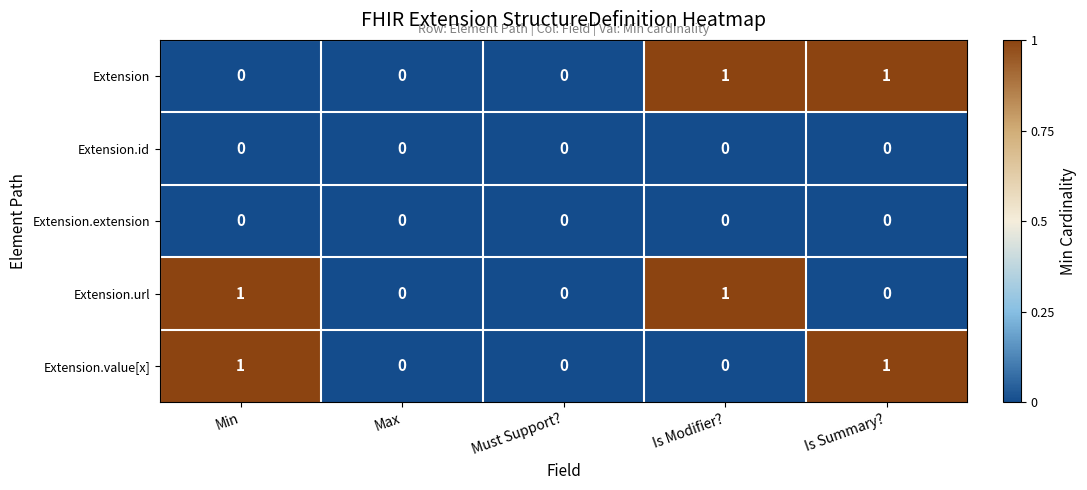

Reading right to left, what are all the values shown in this chart?

Extension: Is Summary?=1	Is Modifier?=1	Must Support?=0	Max=0	Min=0
Extension.id: Is Summary?=0	Is Modifier?=0	Must Support?=0	Max=0	Min=0
Extension.extension: Is Summary?=0	Is Modifier?=0	Must Support?=0	Max=0	Min=0
Extension.url: Is Summary?=0	Is Modifier?=1	Must Support?=0	Max=0	Min=1
Extension.value[x]: Is Summary?=1	Is Modifier?=0	Must Support?=0	Max=0	Min=1